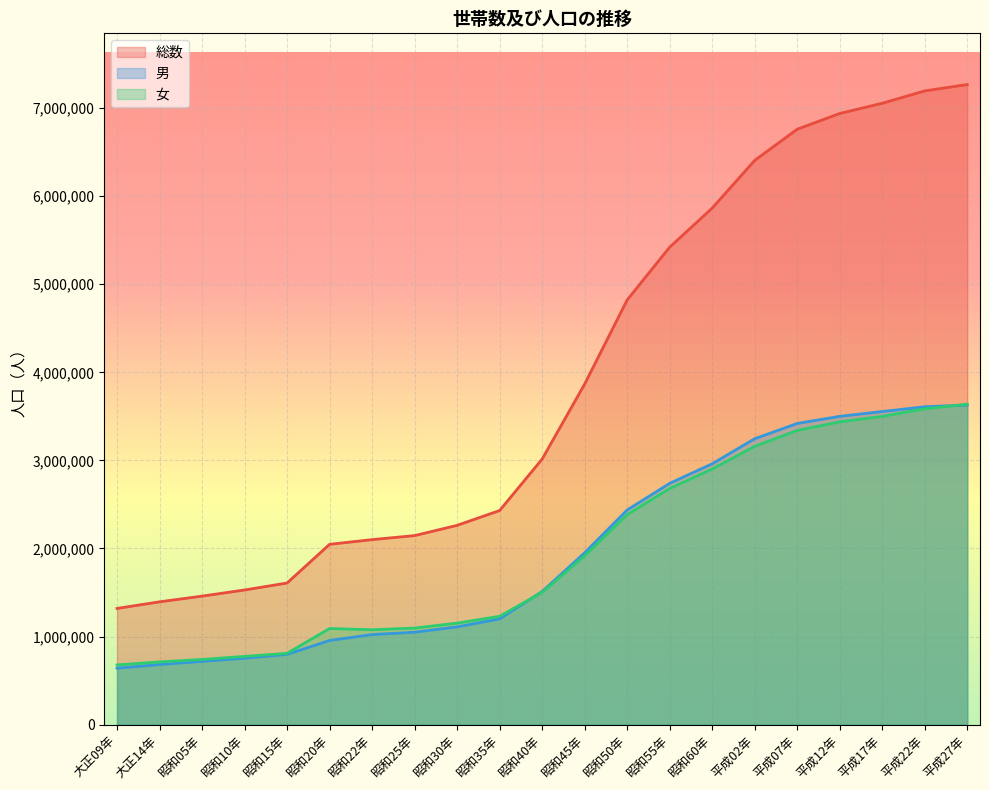

What are all the series names shown in the legend?

総数, 男, 女